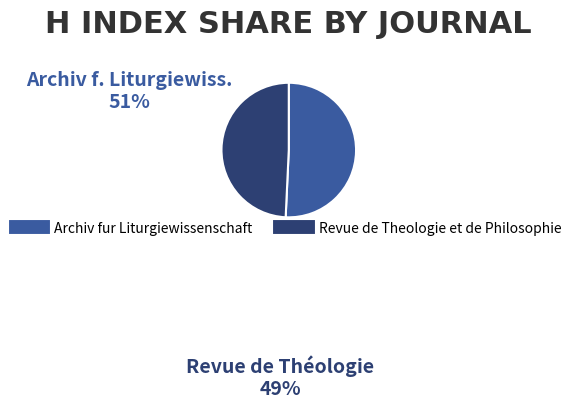

How many slices are in this pie chart?

2